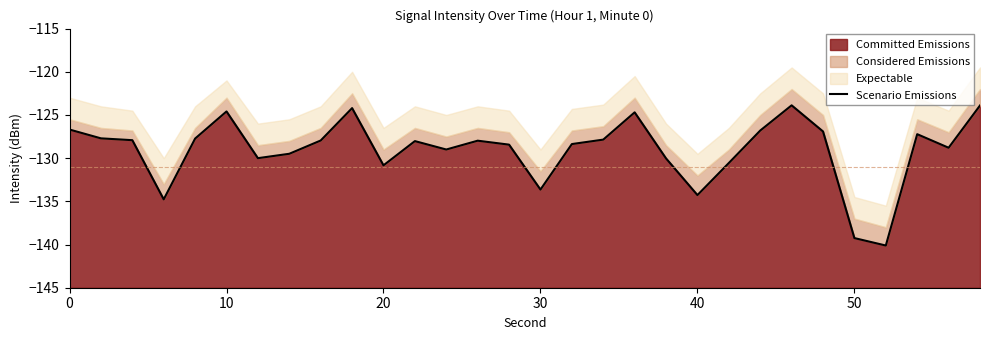

What is the value of the 1st point from the left?

-126.7